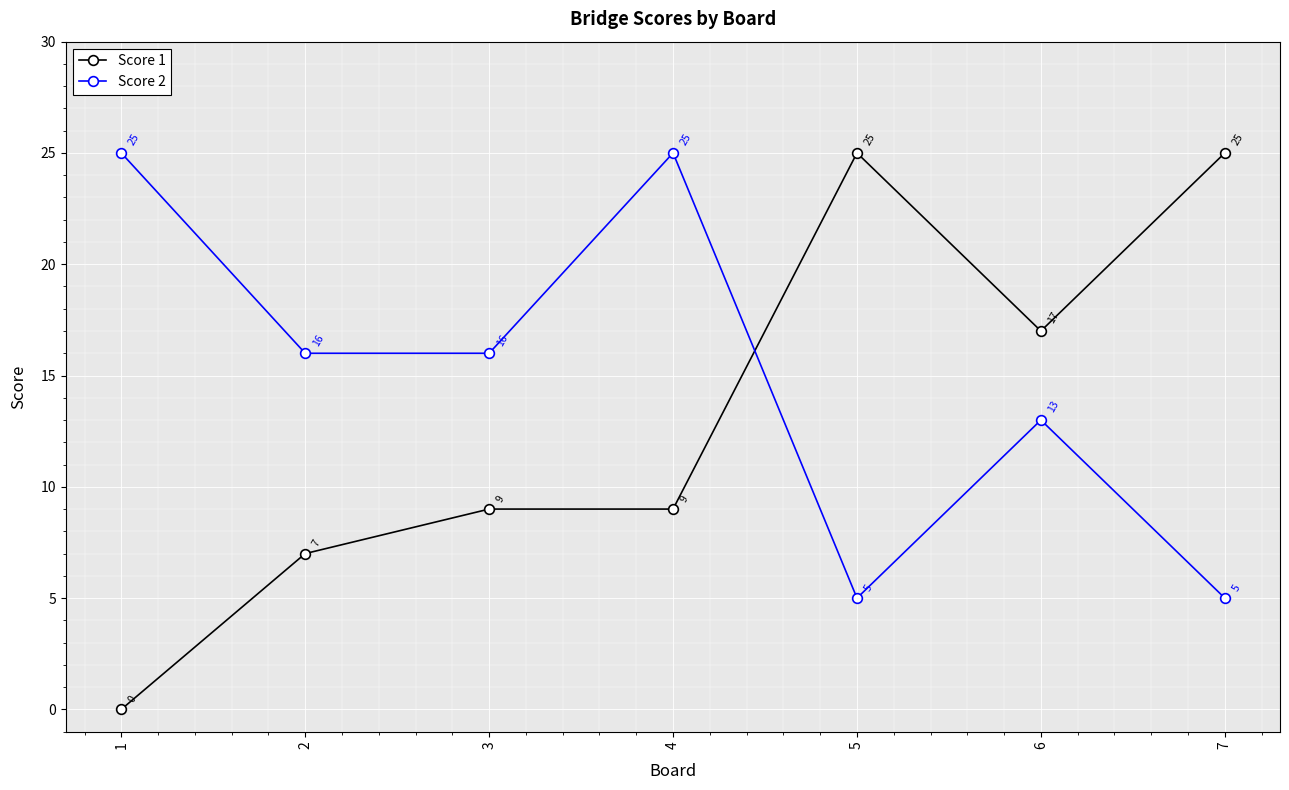

What is the difference between the maximum and second lowest values in the Score 2 series?

20